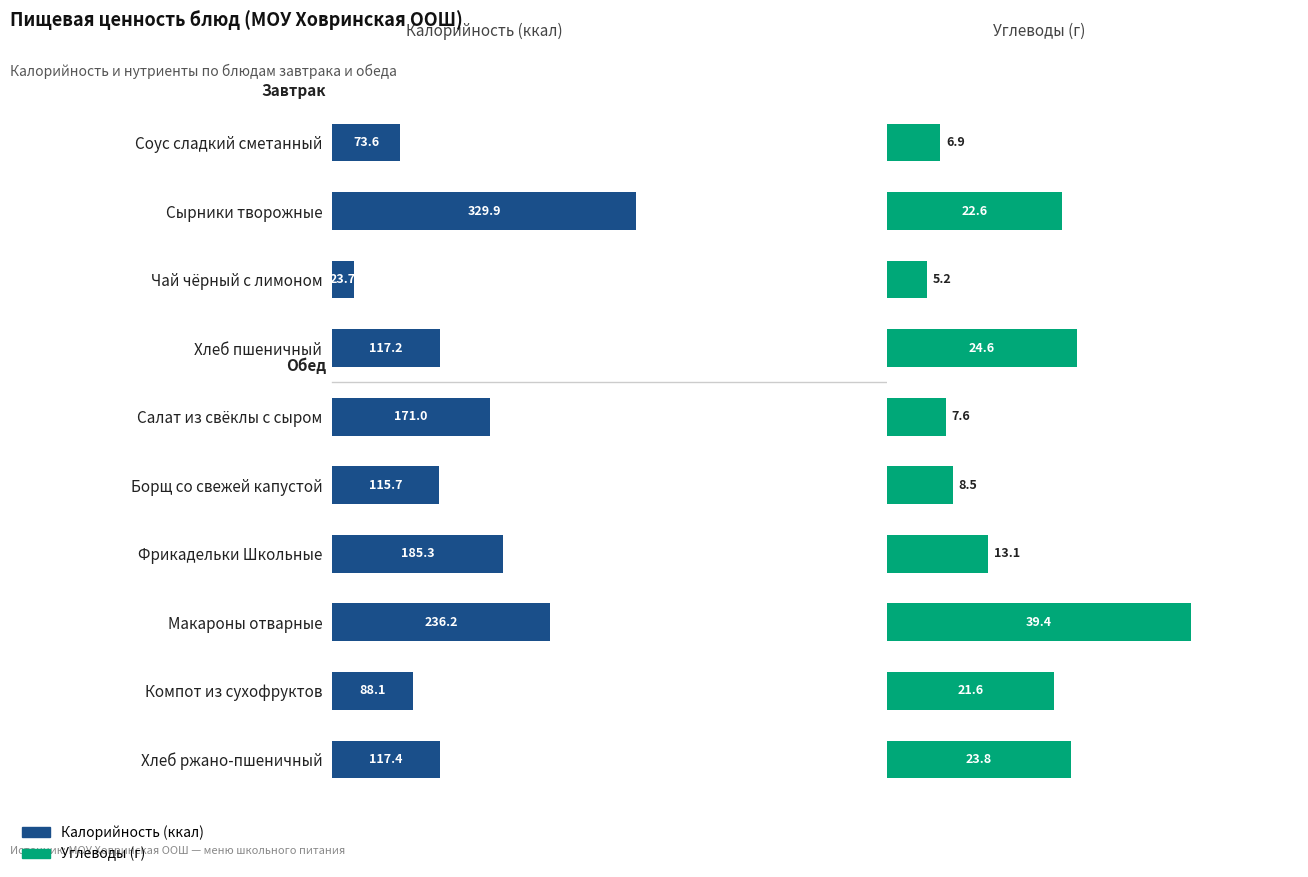

The Углеводы (г) series shows 39.5 at Хлеб ржано-пшеничный. True or false?

False